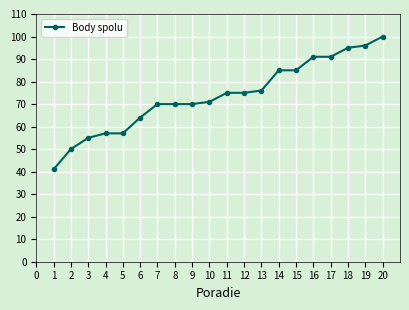

What is the minimum value shown in the chart?

41